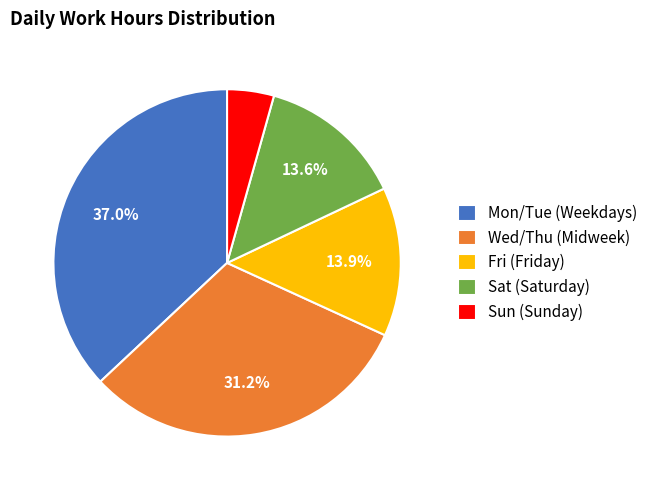

What portion of the pie excludes Mon/Tue (Weekdays)?

63.0%